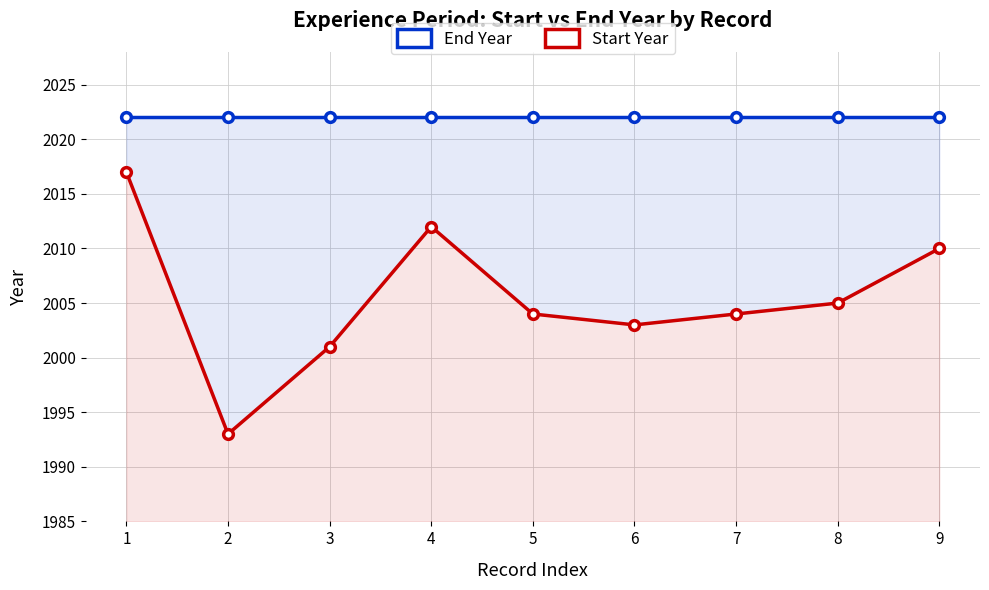

Is it true that Start Year equals 1397 at 4?

False